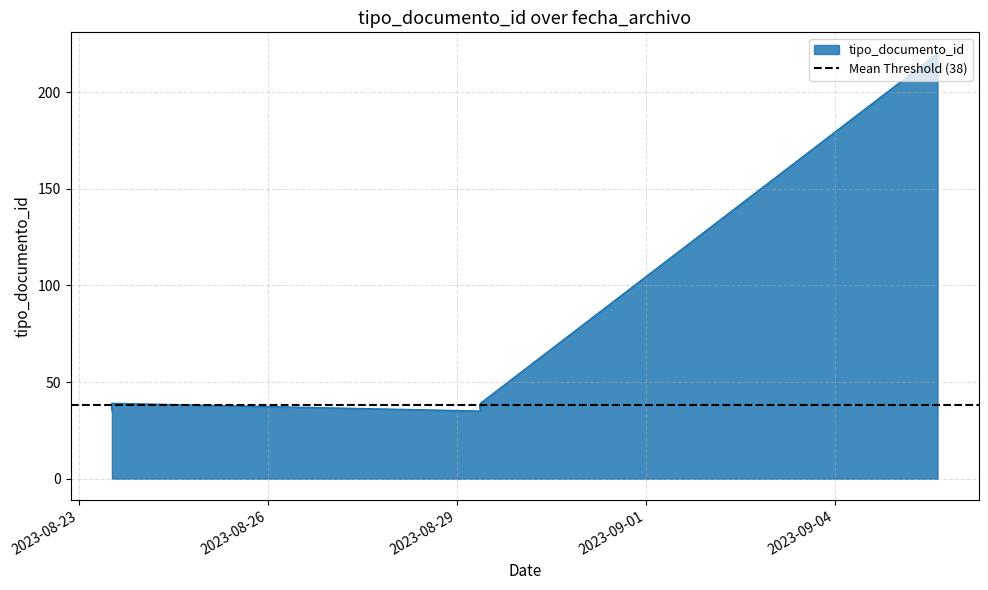

What is the change in value from 2023-08-29 09:00:30 to 2023-08-23 12:38:42?

-2